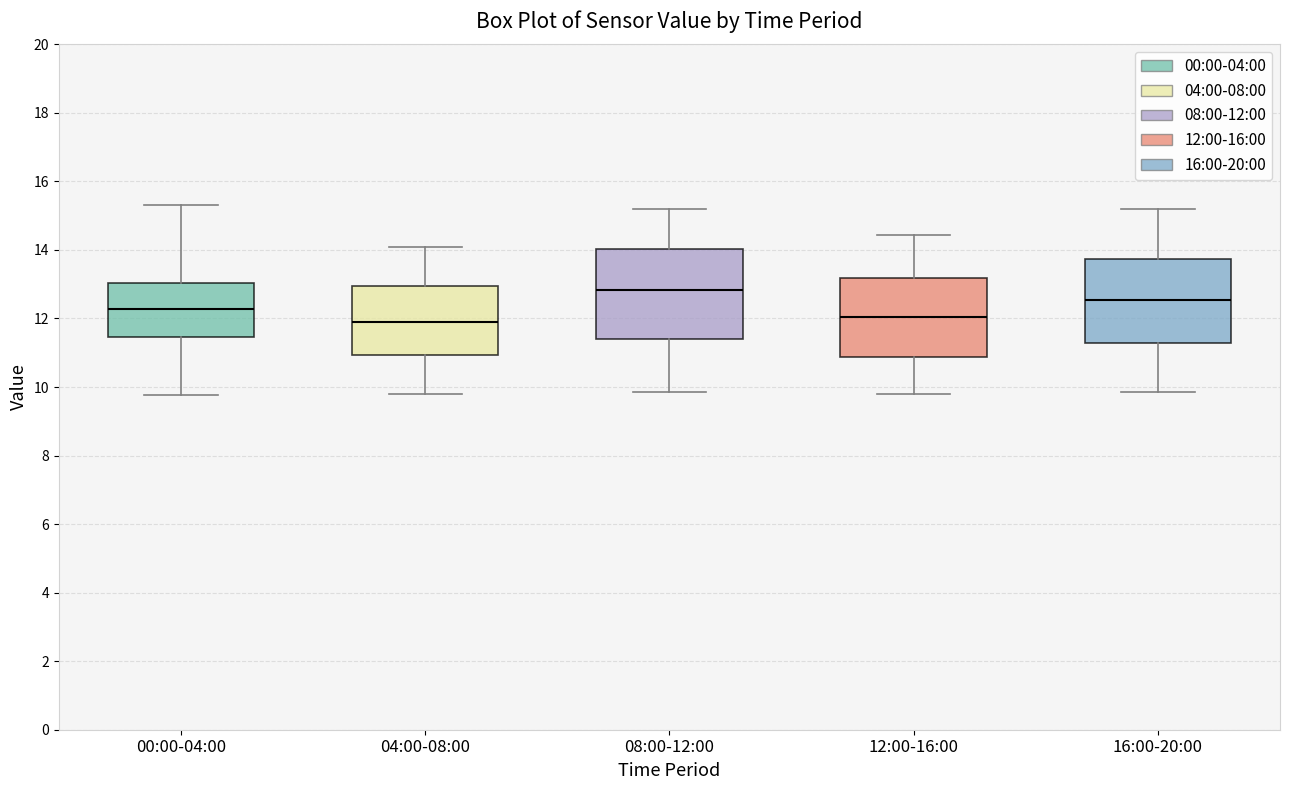

Which box's median line is the highest?

08:00-12:00